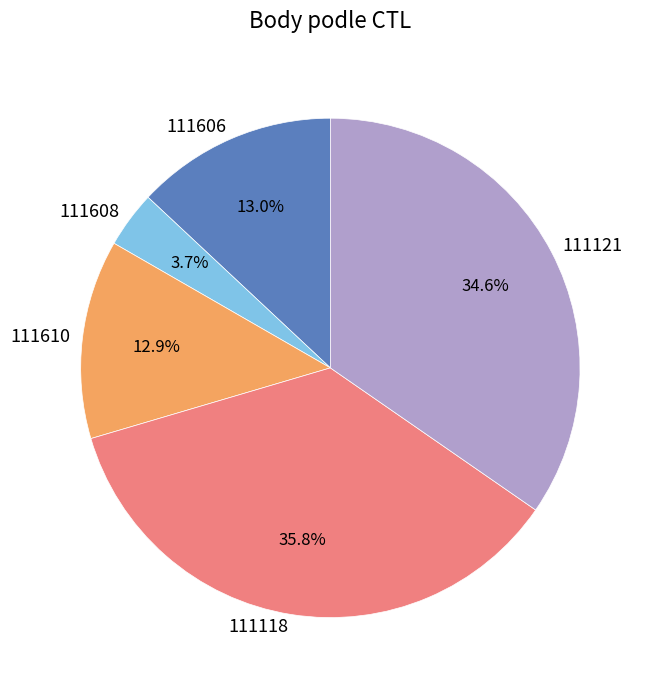

How many slices are in this pie chart?

5